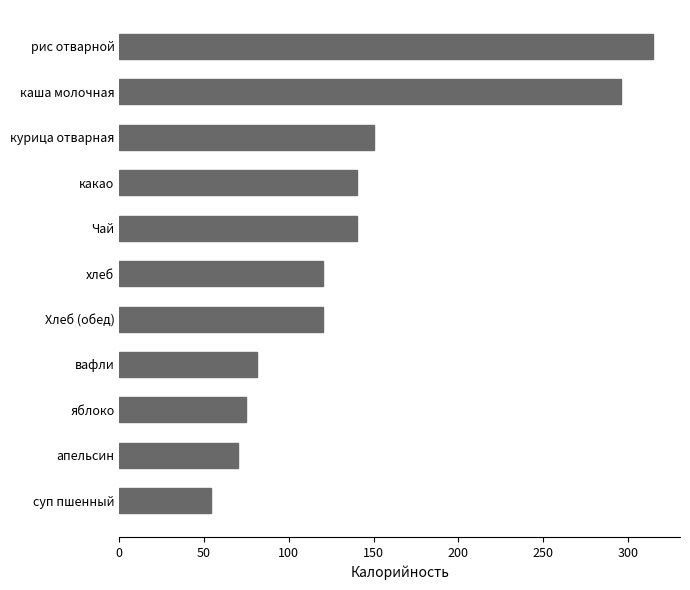

True or false: the data shows 81 at вафли.

True